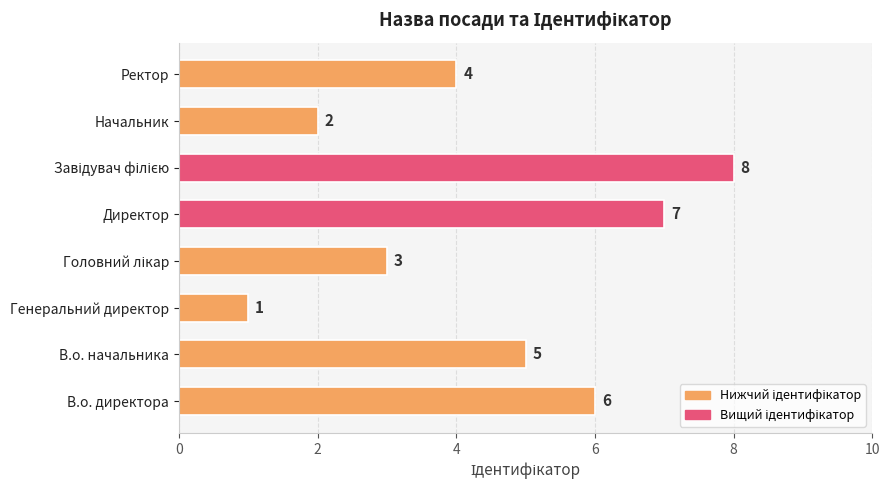

What is the ratio of the value at В.о. директора to the value at Начальник?

3.0